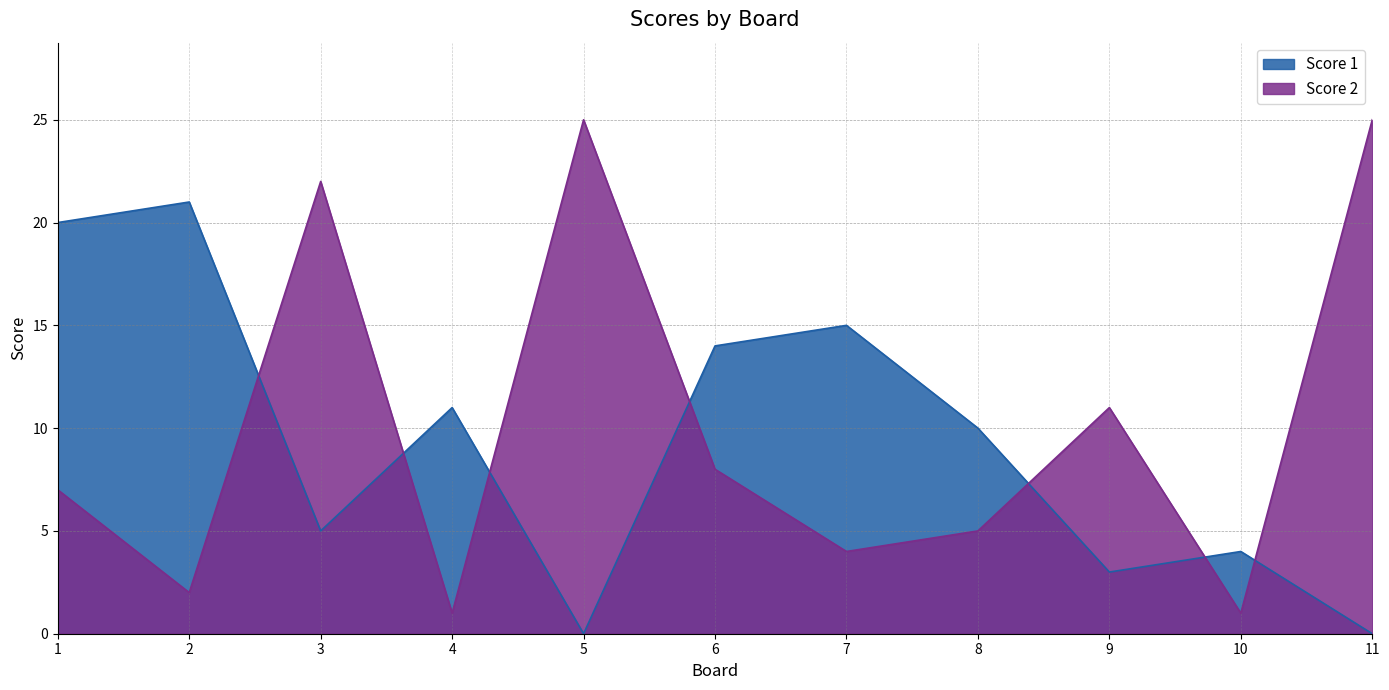

How many lines are shown in the chart?

2